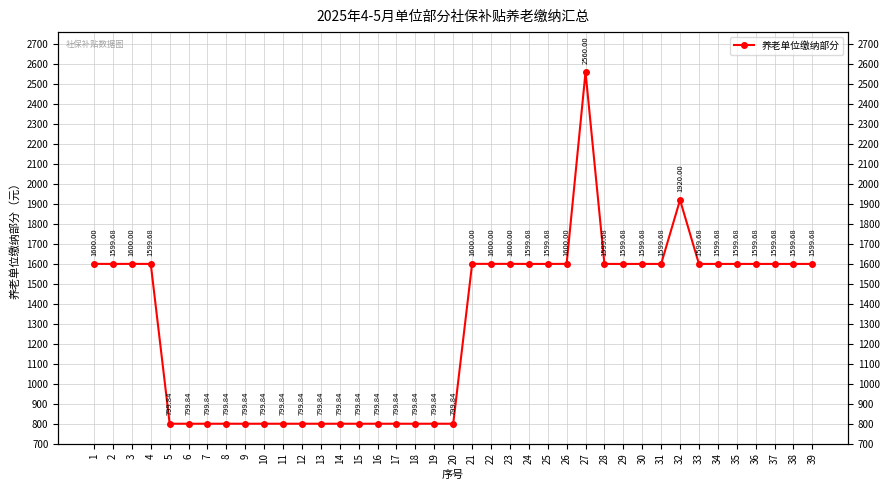

Reading left to right, transcribe all the data shown in this chart.

1600.0	1599.7	1600.0	1599.7	799.8	799.8	799.8	799.8	799.8	799.8	799.8	799.8	799.8	799.8	799.8	799.8	799.8	799.8	799.8	799.8	1600.0	1600.0	1600.0	1599.7	1599.7	1600.0	2560.0	1599.7	1599.7	1599.7	1599.7	1920.0	1599.7	1599.7	1599.7	1599.7	1599.7	1599.7	1599.7